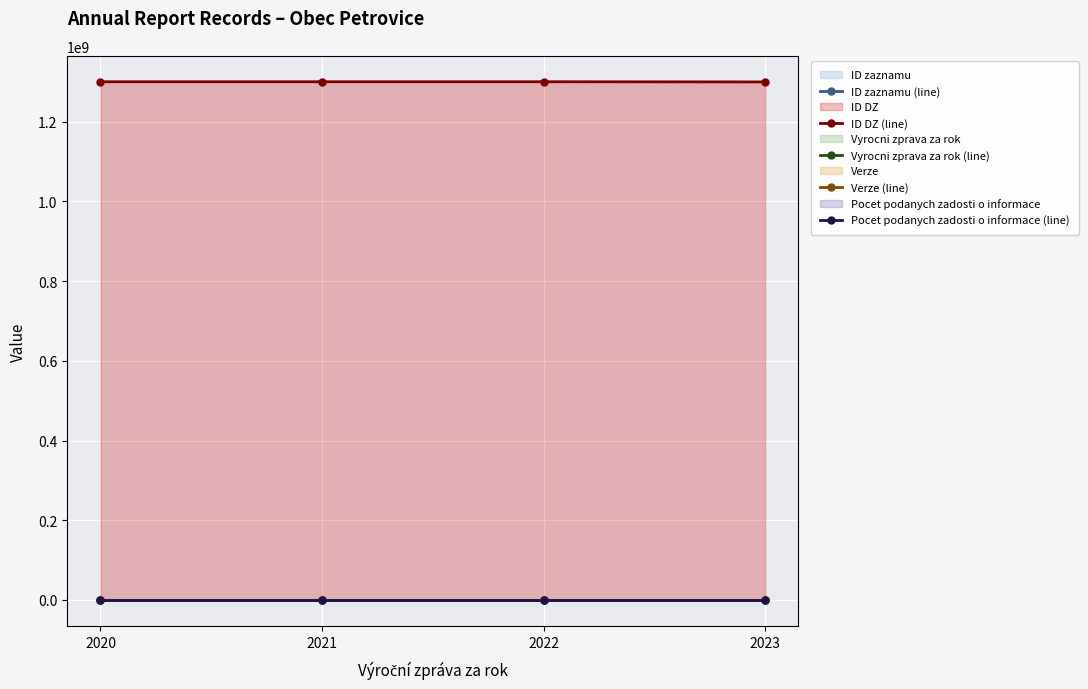

Is the value of ID DZ (line) at 2023 greater than the value of Pocet podanych zadosti o informace (line) at 2022?

Yes